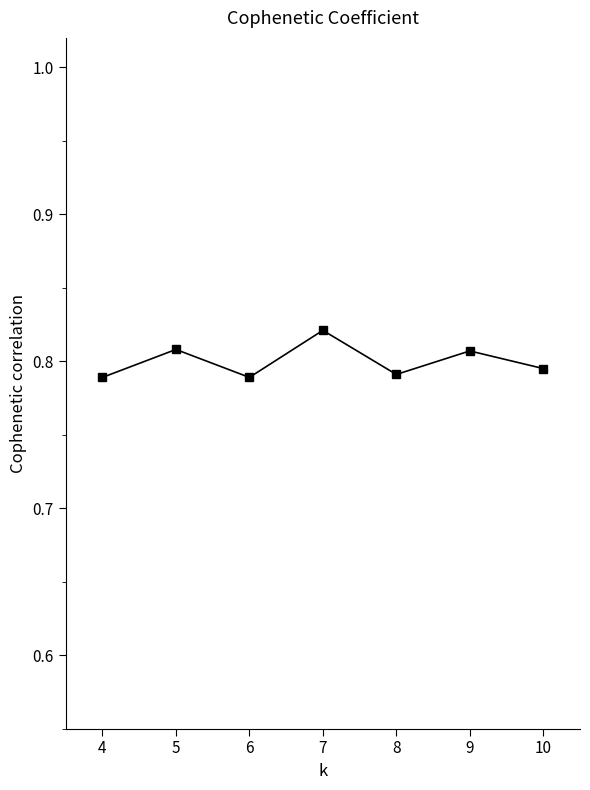

Does the chart display data point markers on the line(s)?

Yes